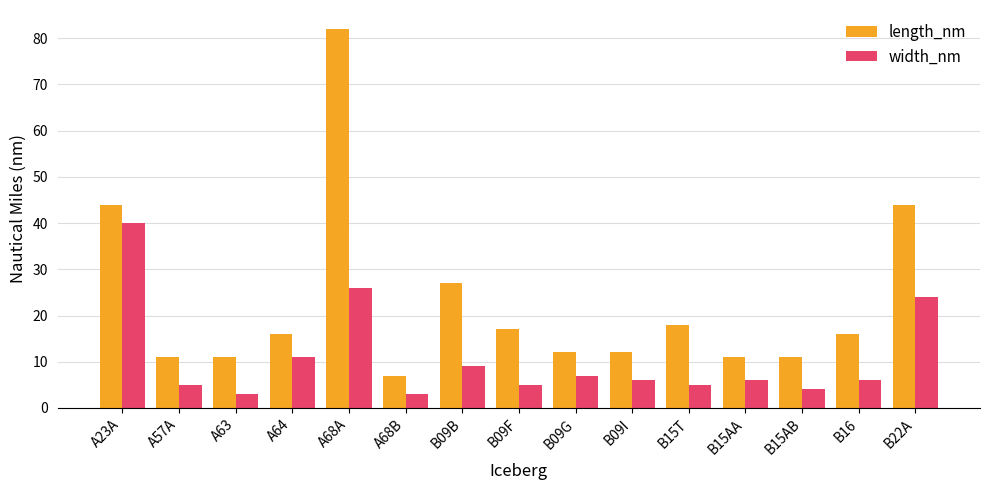

Which series changed the most between A64 and A68B?

length_nm